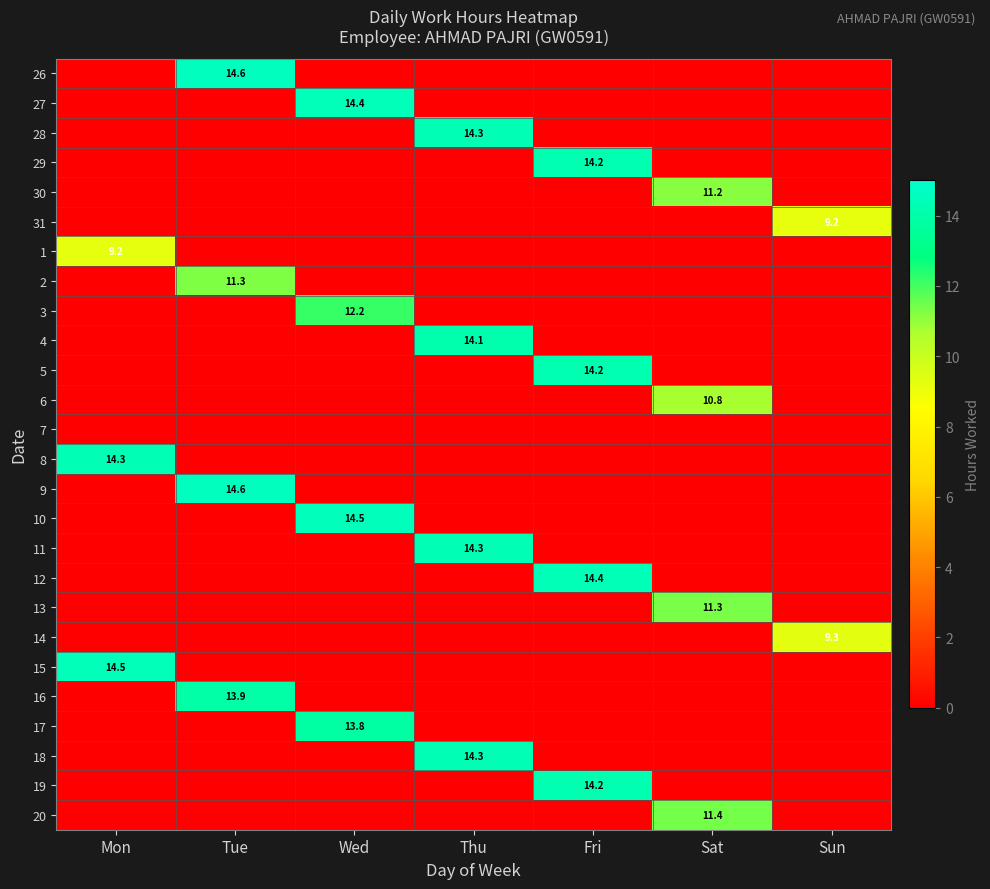

The 4 series shows 0.0 at Fri. True or false?

True